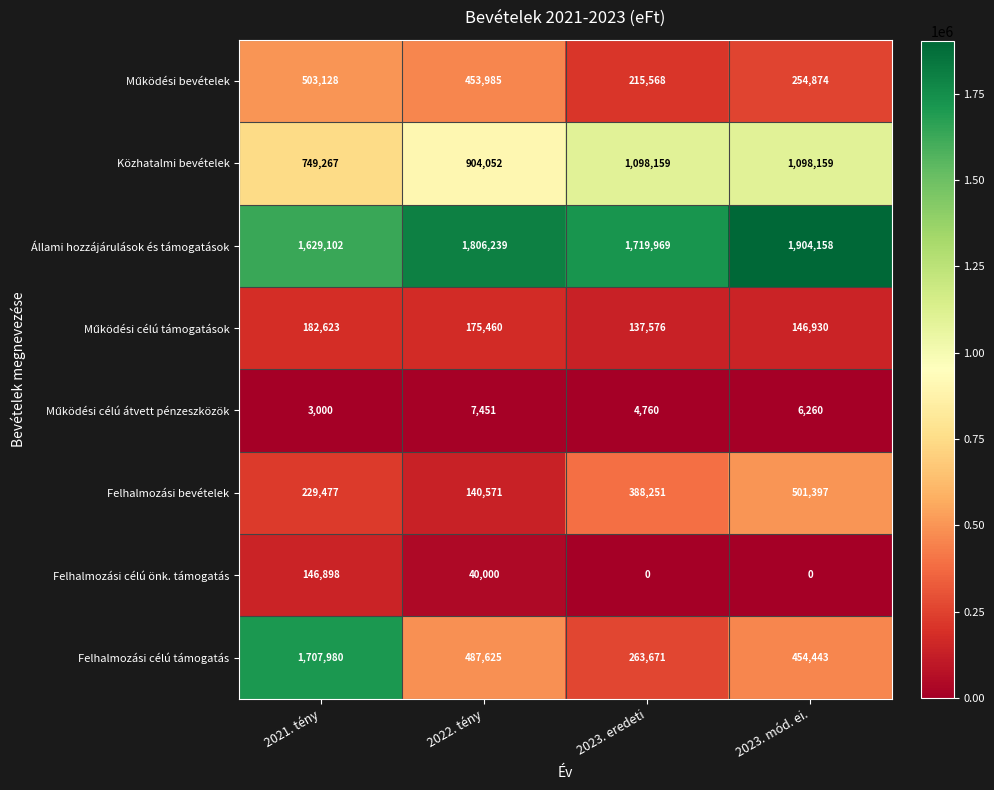

Is it true that Közhatalmi bevételek equals 1001036 at 2021. tény?

False